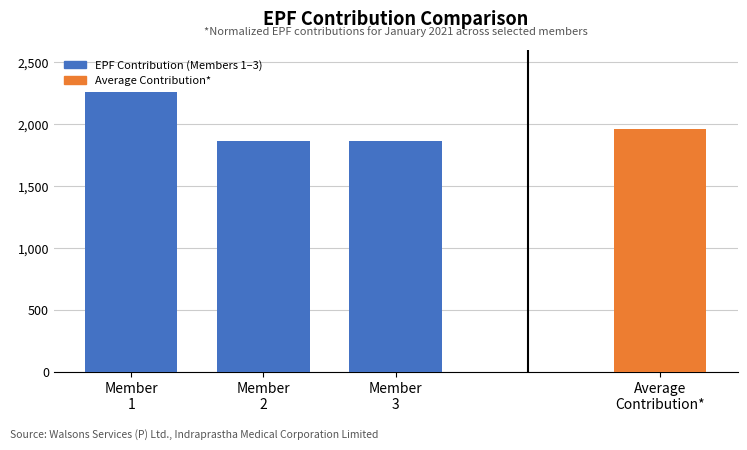

How many series are shown in this chart?

1